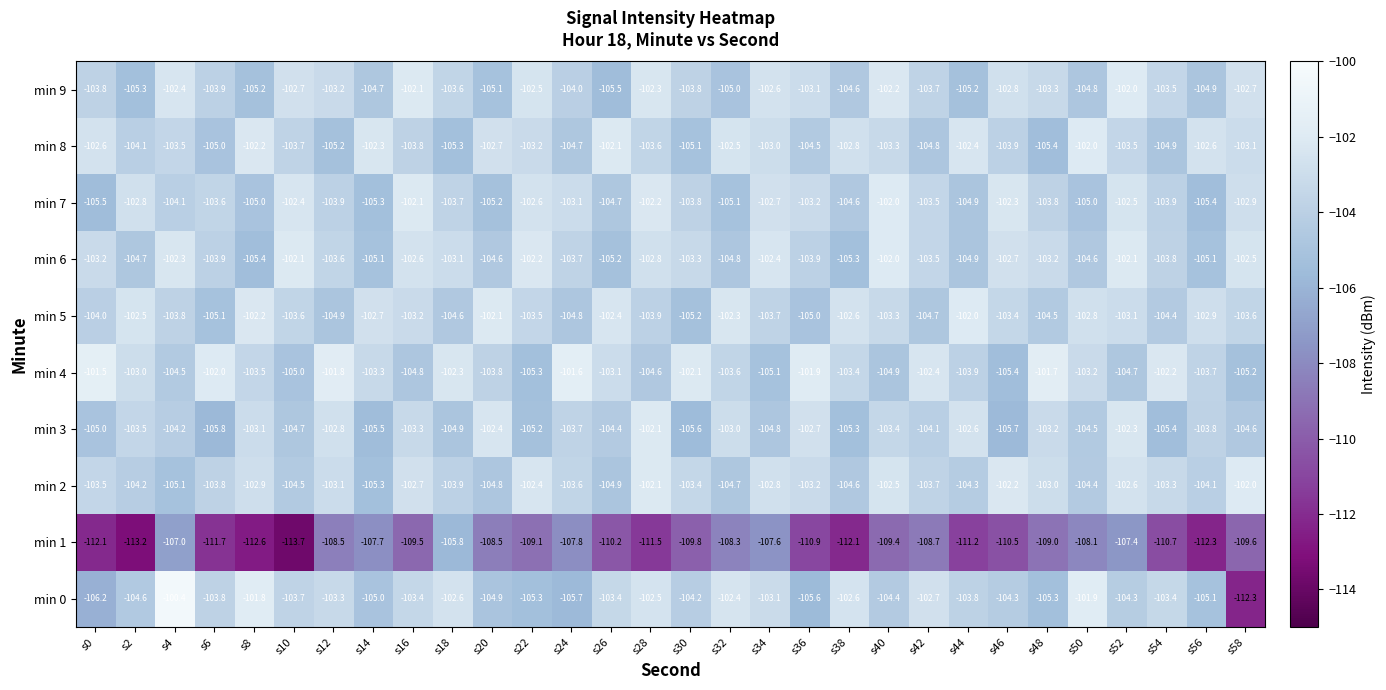

Is the value of min 8 at s30 greater than the value of min 3 at s38?

Yes